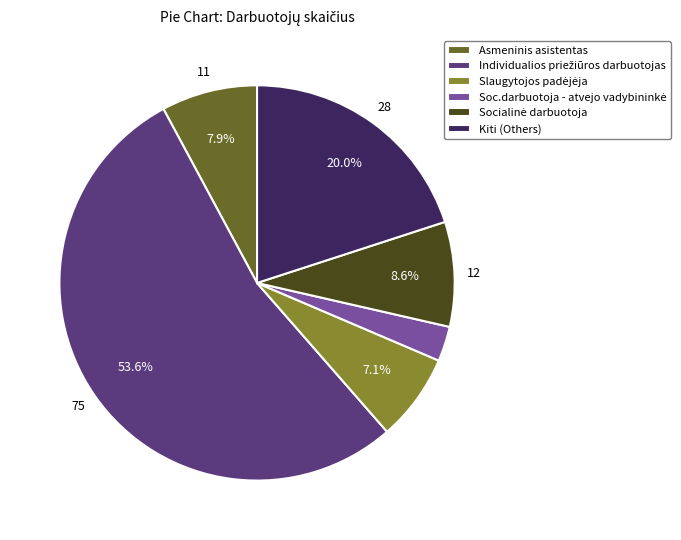

Combined, do Asmeninis asistentas and Kiti (Others) account for over 50%?

No